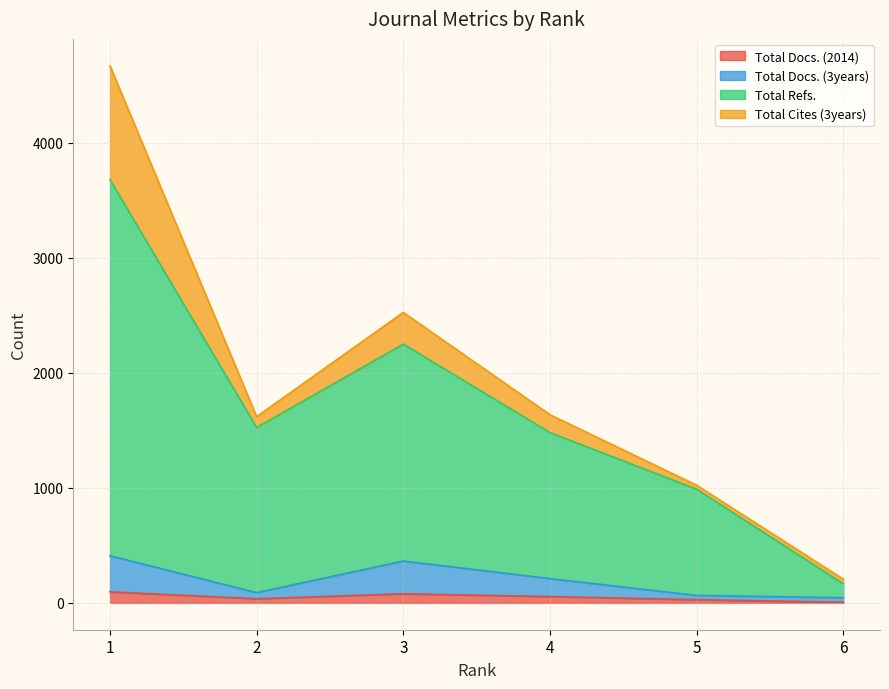

What are all the series names shown in the legend?

Total Docs. (2014), Total Docs. (3years), Total Refs., Total Cites (3years)